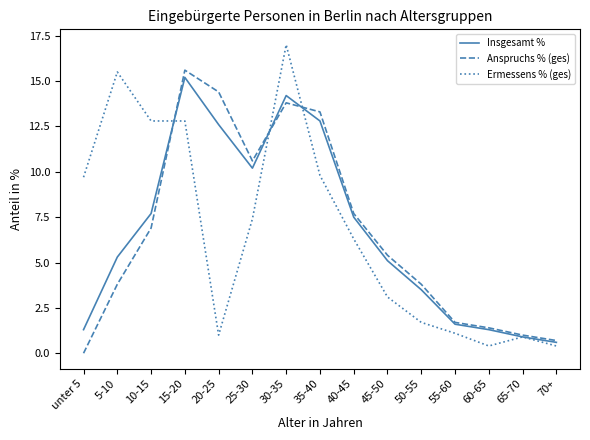

Between which two adjacent categories do Insgesamt % and Anspruchs % (ges) first intersect?

10-15 and 15-20